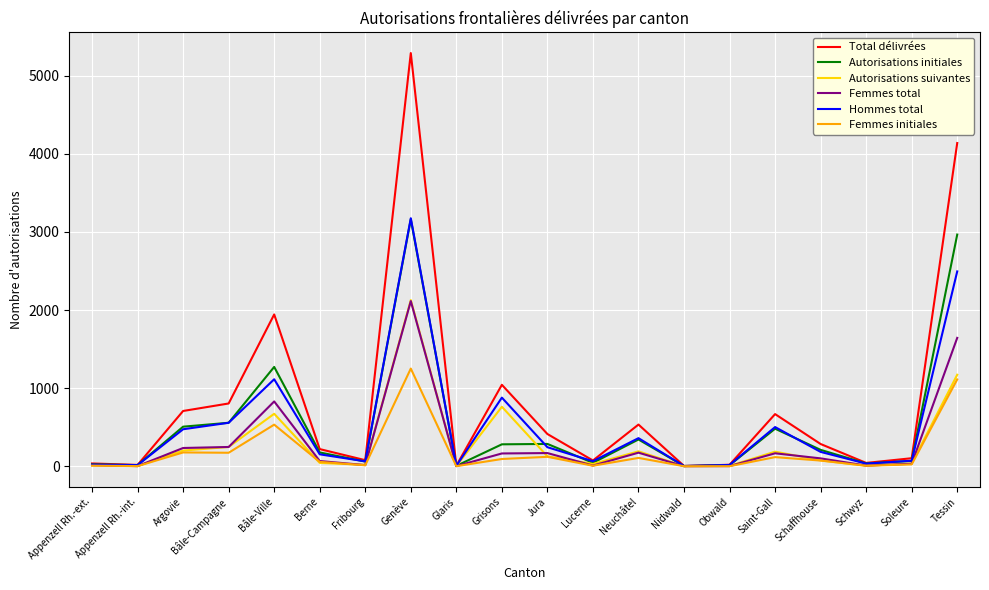

What is the maximum value for Femmes total?

2115